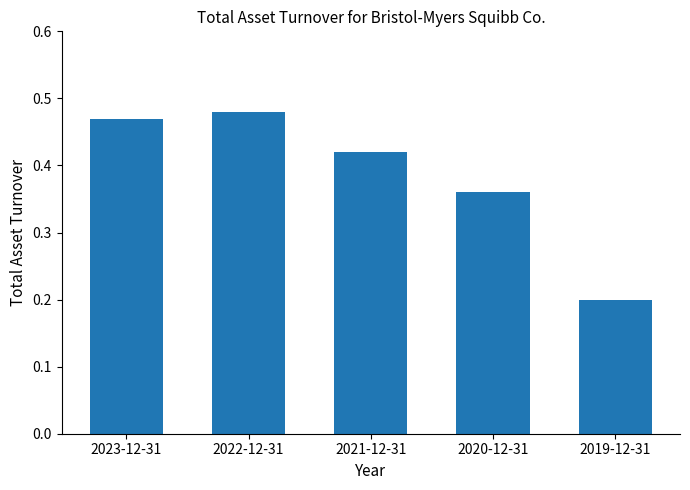

Which has a higher value, 2019-12-31 or 2022-12-31?

2022-12-31